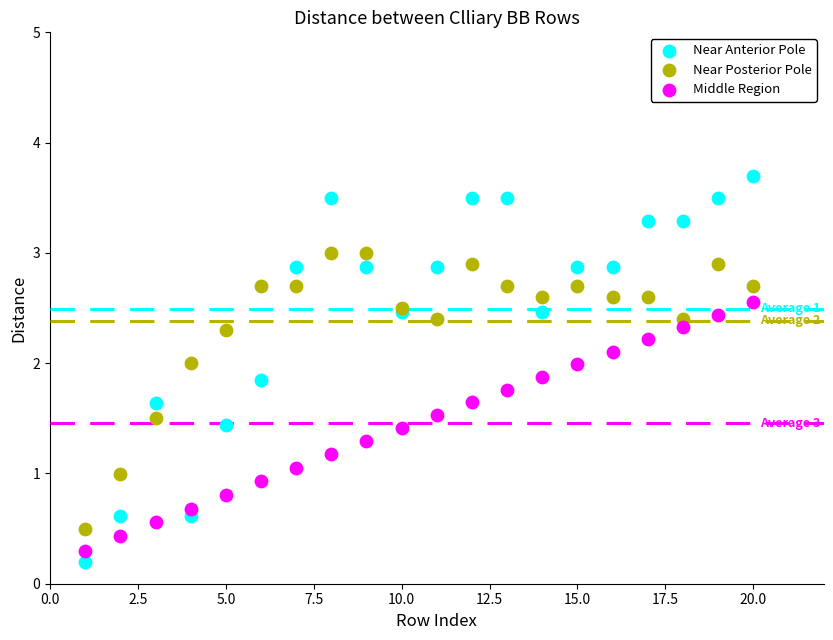

Which series contains the highest Y value?

Near Anterior Pole